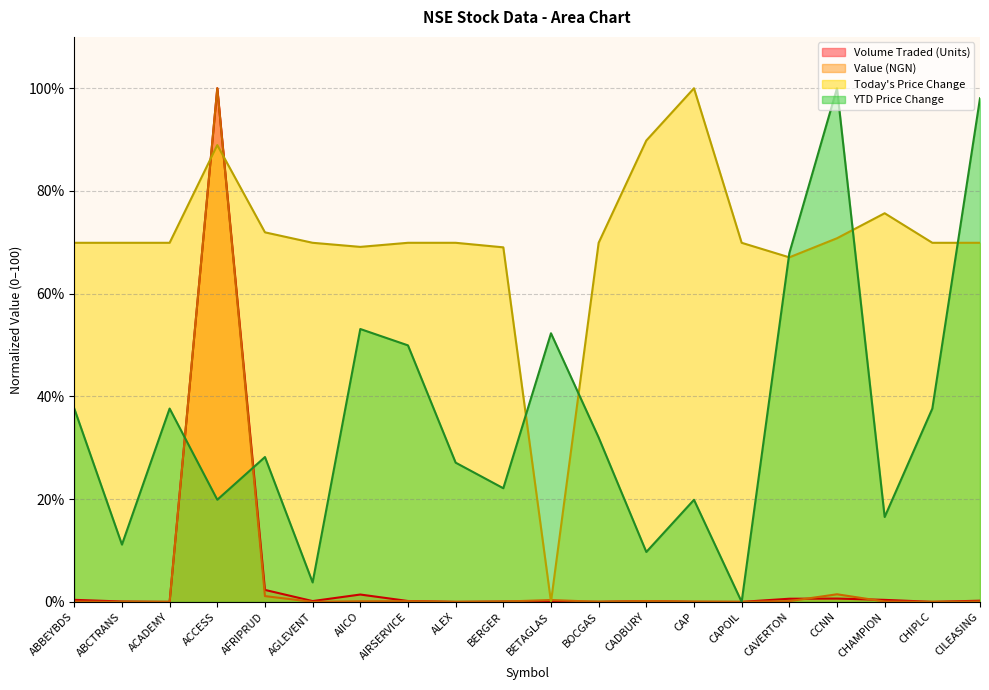

Which series has the largest total across all categories?

Today's Price Change